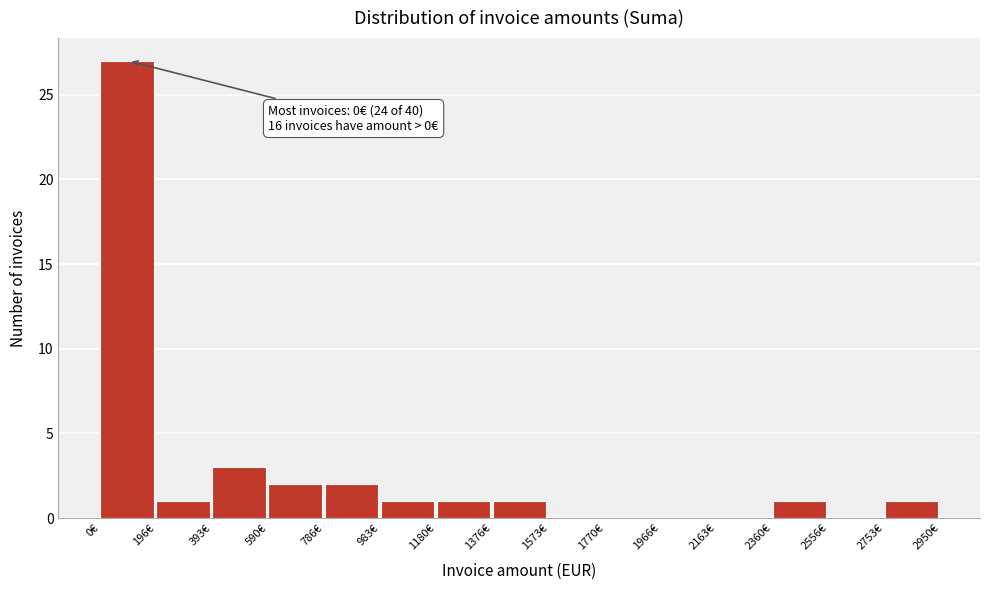

Over which range of the x-axis is the bar tallest?

0 to 200